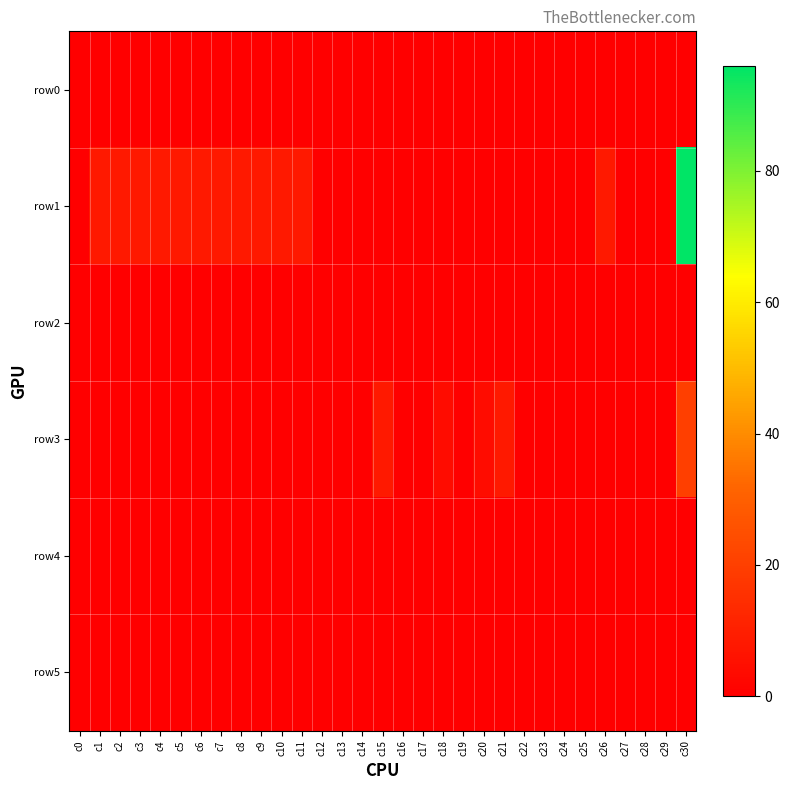

Reading left to right, extract all data points from this chart.

row0: c0=0	c1=0	c2=0	c3=0	c4=0	c5=0	c6=0	c7=0	c8=0	c9=0	c10=0	c11=0	c12=0	c13=0	c14=0	c15=0	c16=0	c17=0	c18=0	c19=0	c20=0	c21=0	c22=0	c23=0	c24=0	c25=0	c26=0	c27=0	c28=0	c29=0	c30=0
row1: c0=0	c1=8	c2=8	c3=8	c4=8	c5=8	c6=8	c7=8	c8=8	c9=8	c10=8	c11=8	c12=0	c13=0	c14=0	c15=0	c16=0	c17=0	c18=0	c19=0	c20=0	c21=0	c22=0	c23=0	c24=0	c25=0	c26=8	c27=0	c28=0	c29=0	c30=96
row2: c0=0	c1=0	c2=0	c3=0	c4=0	c5=0	c6=0	c7=0	c8=0	c9=0	c10=0	c11=0	c12=0	c13=0	c14=0	c15=0	c16=0	c17=0	c18=0	c19=0	c20=0	c21=0	c22=0	c23=0	c24=0	c25=0	c26=0	c27=0	c28=0	c29=0	c30=0
row3: c0=0	c1=0	c2=0	c3=0	c4=0	c5=0	c6=0	c7=0	c8=0	c9=0	c10=0	c11=0	c12=0	c13=0	c14=0	c15=8	c16=0	c17=0	c18=4	c19=0	c20=4	c21=8	c22=0	c23=0	c24=0	c25=0	c26=0	c27=0	c28=0	c29=0	c30=20
row4: c0=0	c1=0	c2=0	c3=0	c4=0	c5=0	c6=0	c7=0	c8=0	c9=0	c10=0	c11=0	c12=0	c13=0	c14=0	c15=0	c16=0	c17=0	c18=0	c19=0	c20=0	c21=0	c22=0	c23=0	c24=0	c25=0	c26=0	c27=0	c28=0	c29=0	c30=0
row5: c0=0	c1=0	c2=0	c3=0	c4=0	c5=0	c6=0	c7=0	c8=0	c9=0	c10=0	c11=0	c12=0	c13=0	c14=0	c15=0	c16=0	c17=0	c18=0	c19=0	c20=0	c21=0	c22=0	c23=0	c24=0	c25=0	c26=0	c27=0	c28=0	c29=0	c30=0